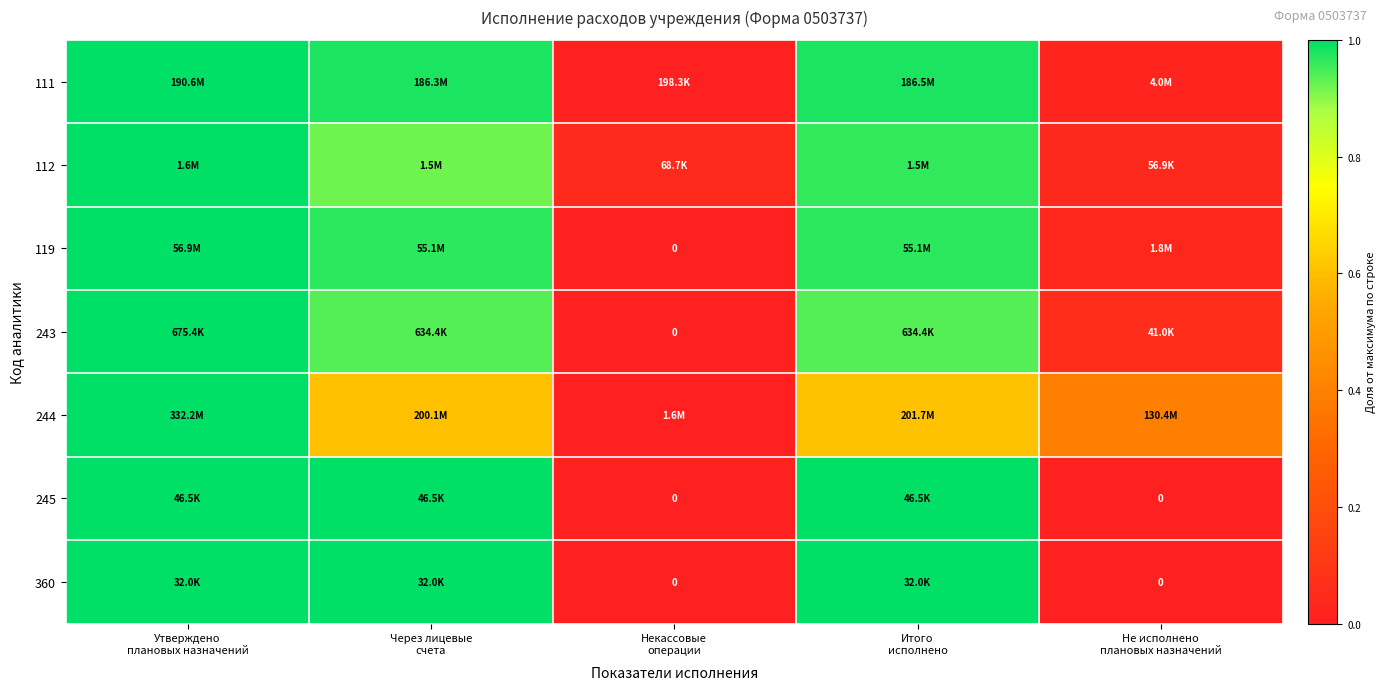

What value does the 245 series have at Итого исполнено?

1.0